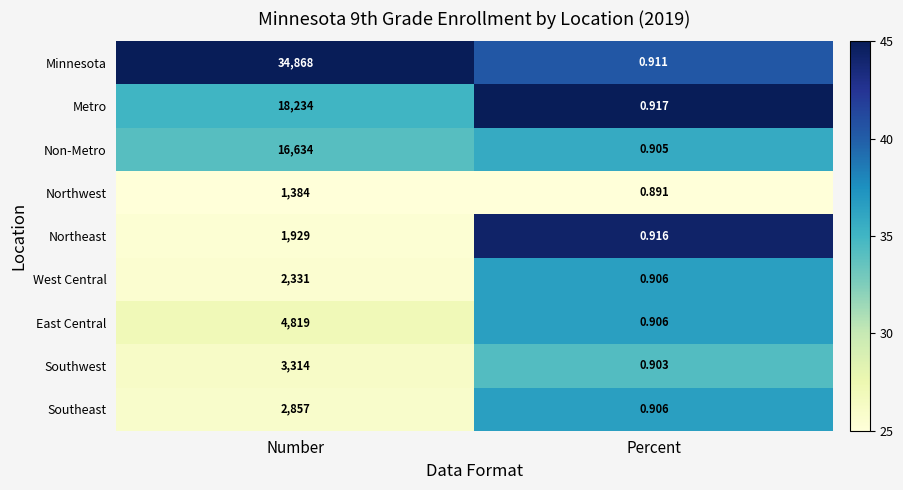

At which category does the chart reach its peak across all series?

Number